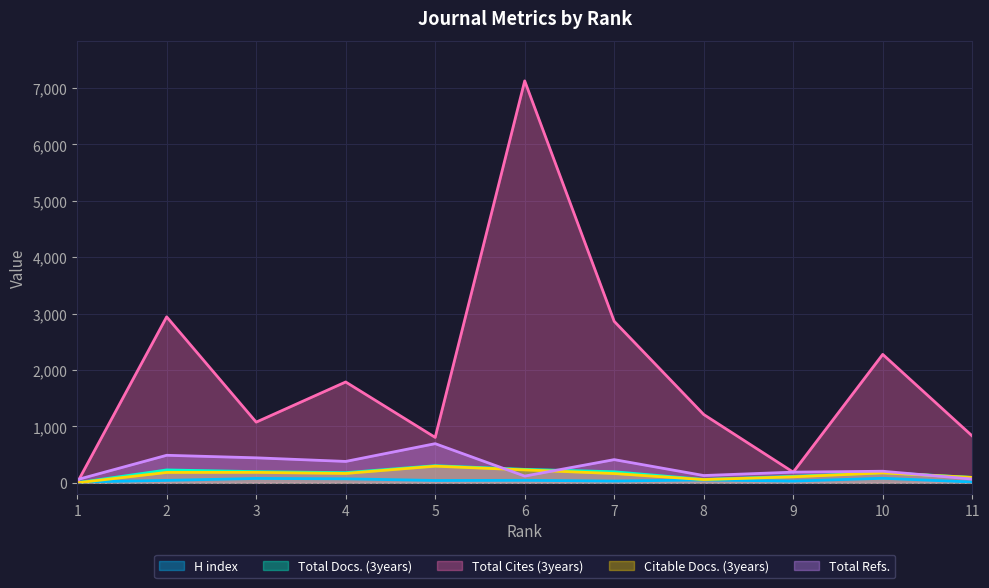

At which category is the sum across all series the highest?

6